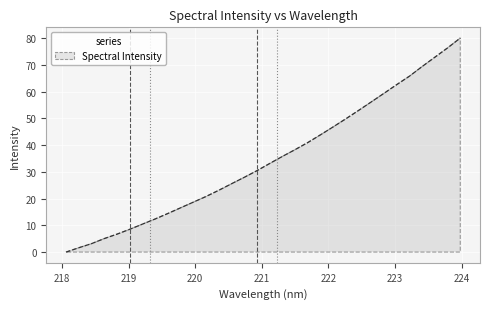

What is the difference between the maximum and minimum values?

80.0